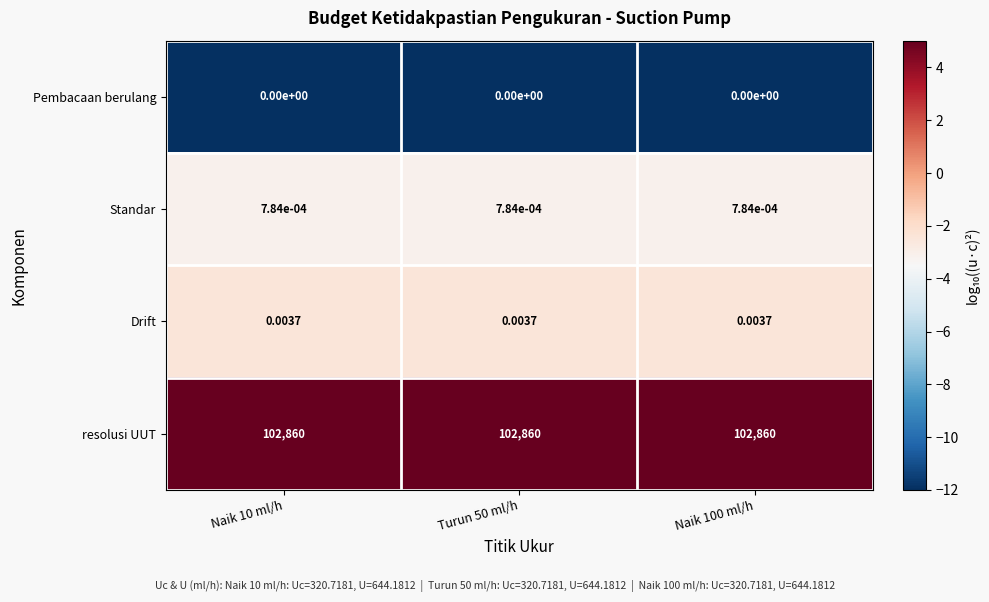

What is the total value across all series at Naik 100 ml/h?

102860.0